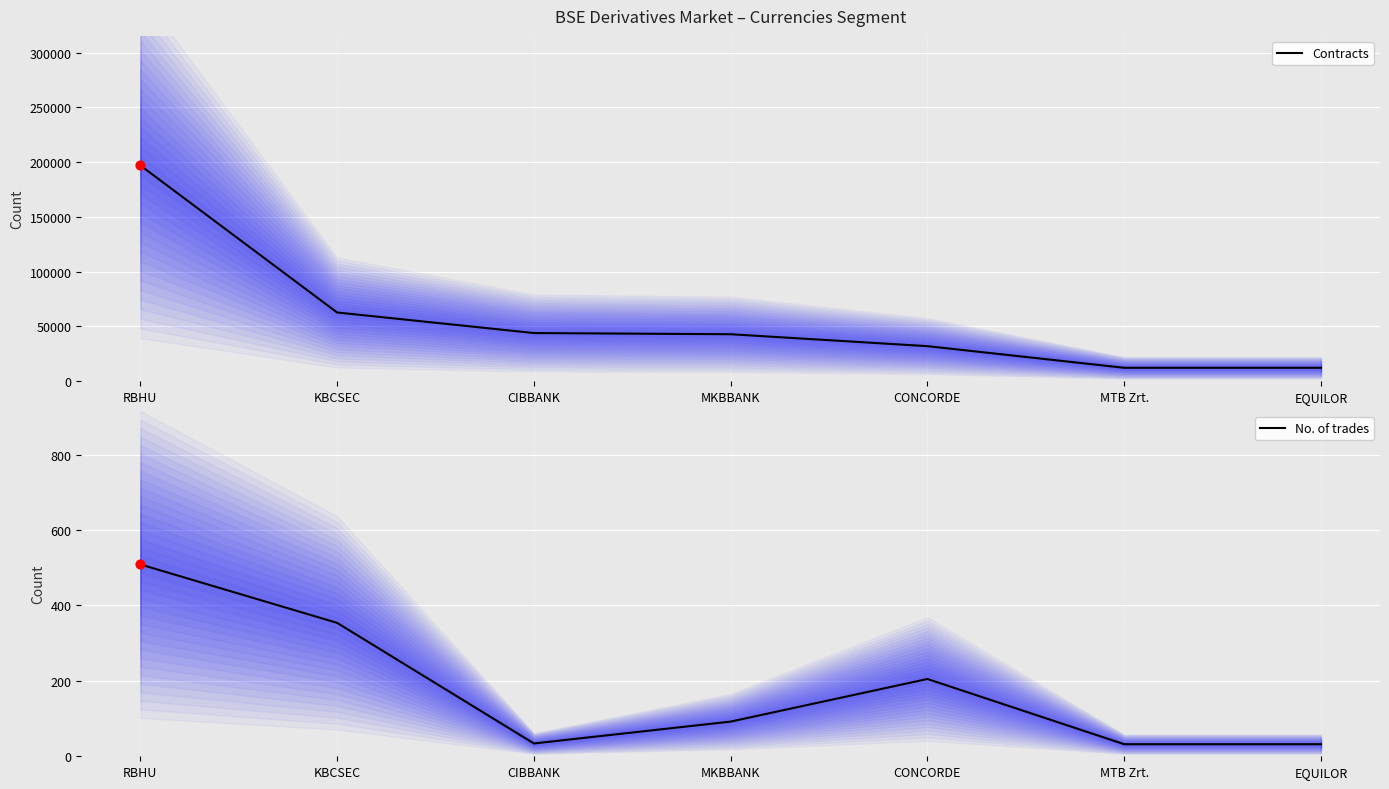

At how many categories does at least one series exceed 98247?

1